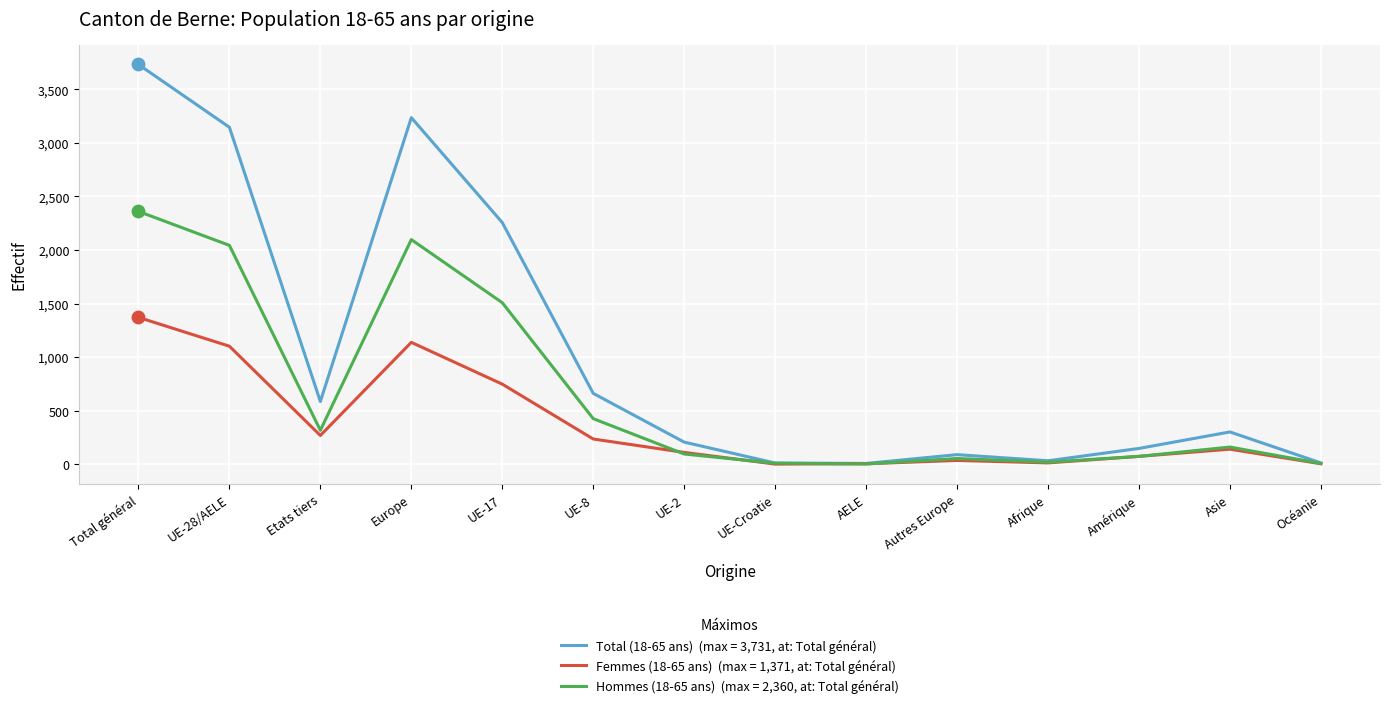

What is the maximum value shown in the chart?

3731